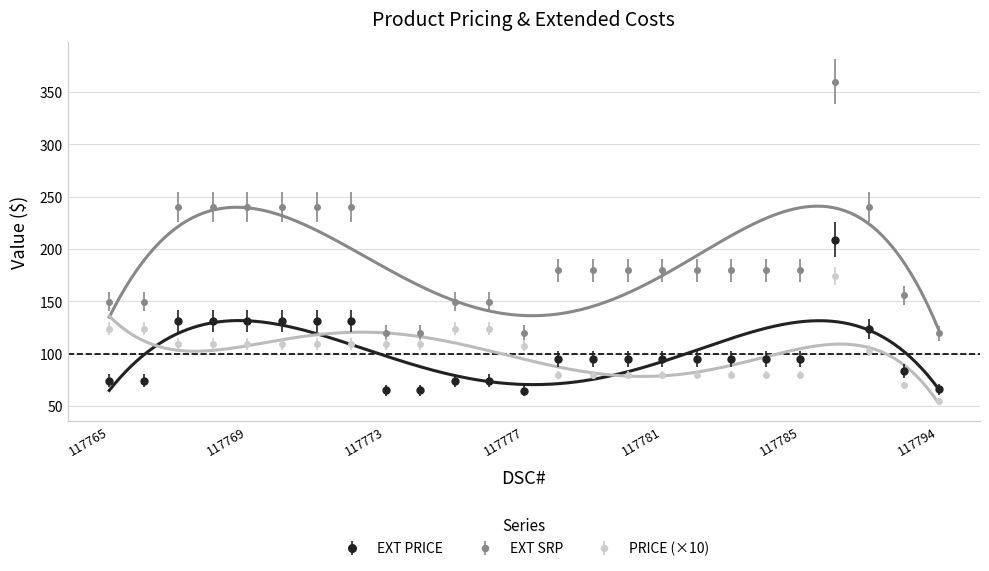

Which series has the largest total across all categories?

ext_srp